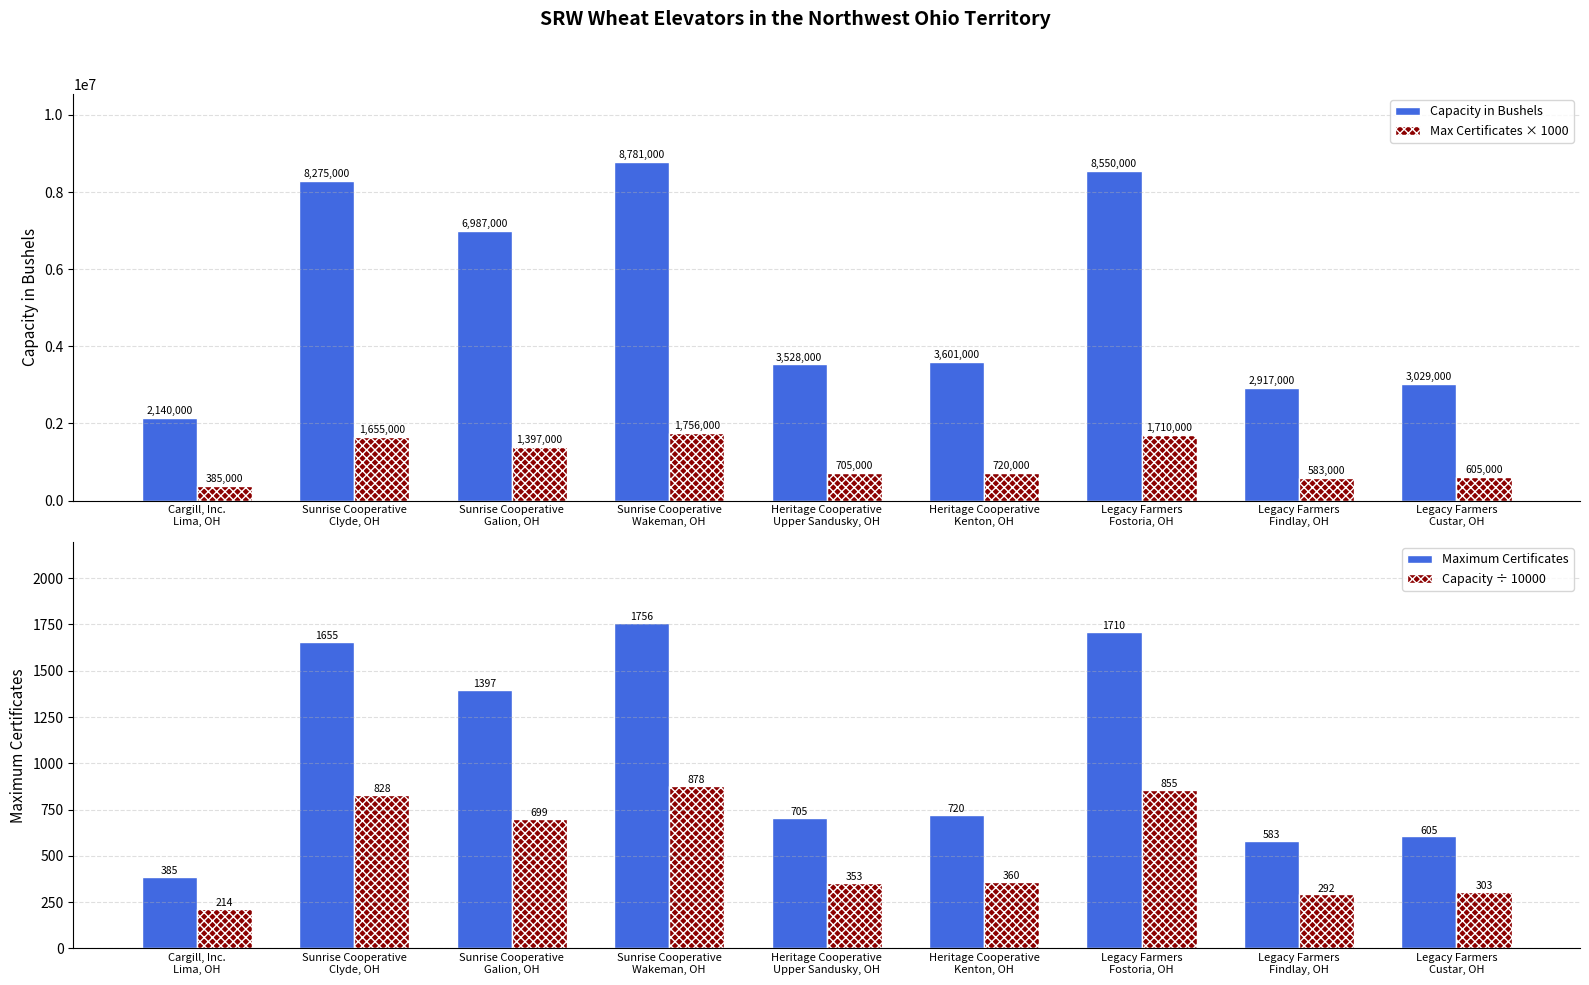

Rank the series by their maximum value, from lowest to highest.

Capacity ÷ 10000, Maximum Certificates, Max Certificates × 1000, Capacity in Bushels